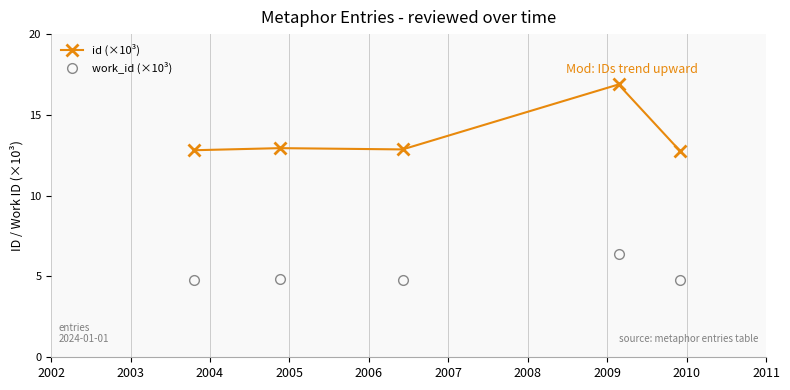

Which series has the largest total across all categories?

id (×10³)